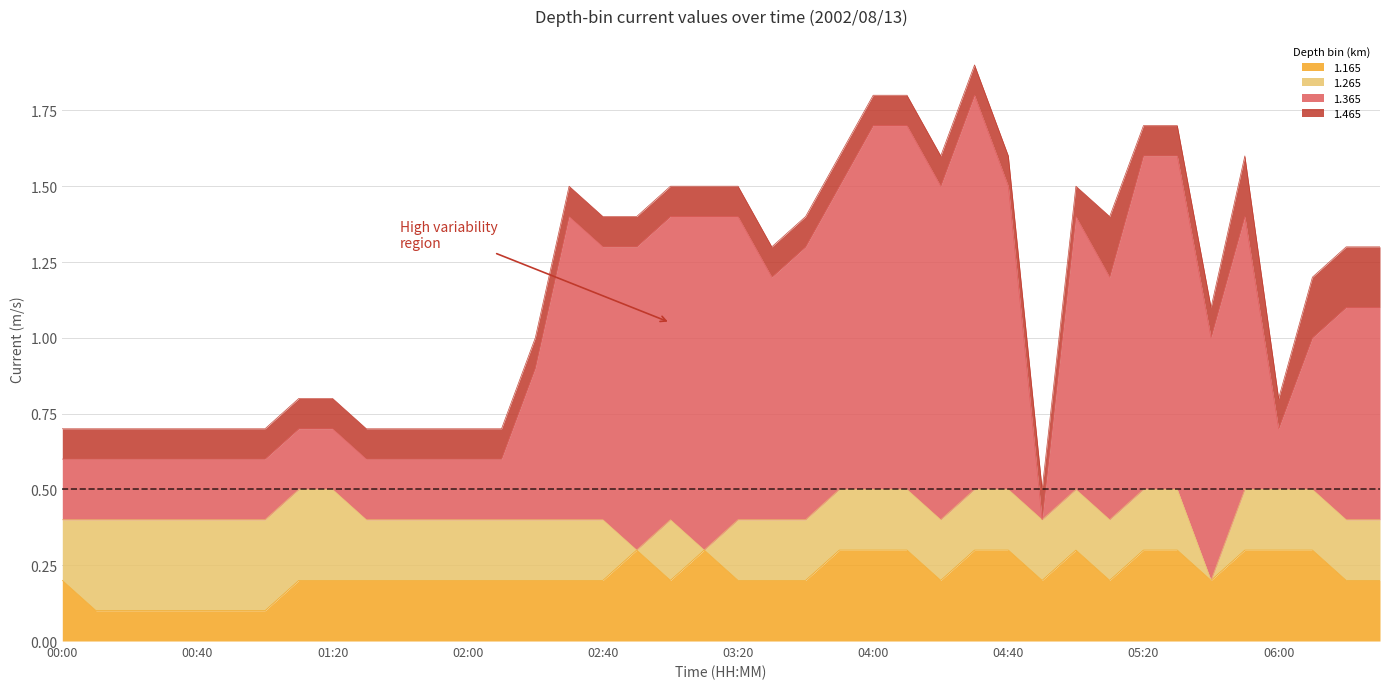

How many interior local peaks does the 1.365 series have?

5